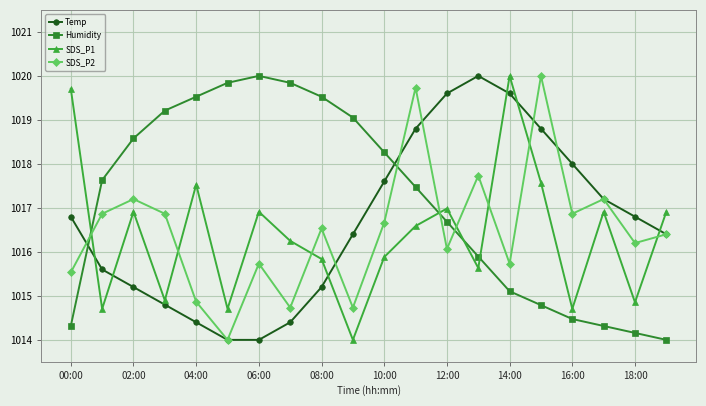

True or false: SDS_P2 has more than 0 points higher than both neighbors.

True